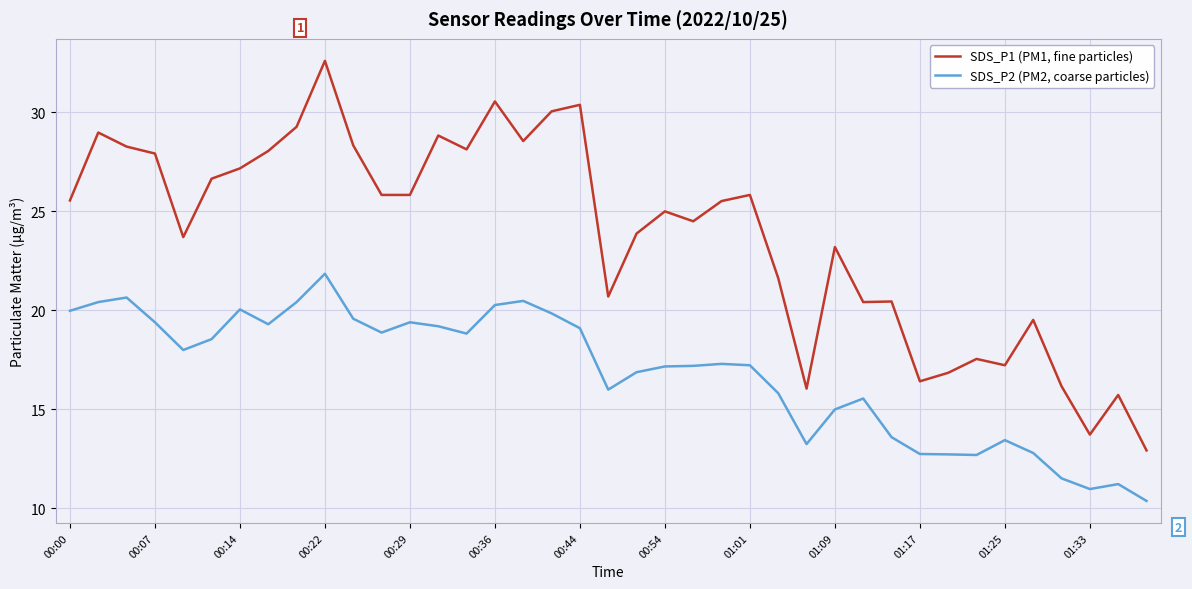

True or false: SDS_P2 (PM2, coarse particles) and SDS_P1 (PM1, fine particles) cross at least once.

False